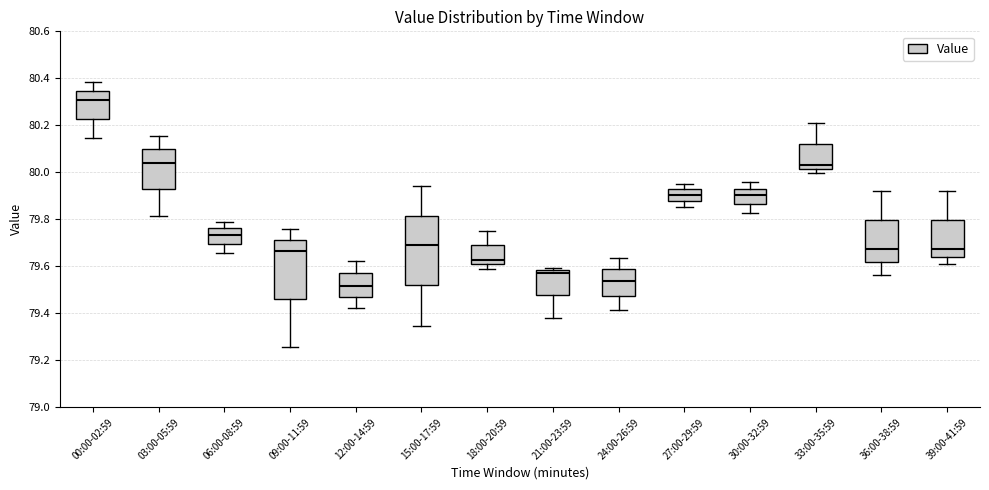

Reading left to right, transcribe this box plot: for each box, give where its median line is, the range the box spans, and where its two whiskers end, as read against the y-axis. The values are not printed on the chart, so give them approximately, as read against the axis.

00:00-02:59: median 80.30, box 80.22 to 80.34, whiskers 80.14 to 80.38
03:00-05:59: median 80.04, box 79.92 to 80.10, whiskers 79.82 to 80.16
06:00-08:59: median 79.74, box 79.70 to 79.76, whiskers 79.66 to 79.80
09:00-11:59: median 79.66, box 79.46 to 79.72, whiskers 79.26 to 79.76
12:00-14:59: median 79.52, box 79.48 to 79.56, whiskers 79.42 to 79.62
15:00-17:59: median 79.70, box 79.52 to 79.82, whiskers 79.34 to 79.94
18:00-20:59: median 79.62, box 79.60 to 79.68, whiskers 79.58 to 79.76
21:00-23:59: median 79.58 (just below the box's upper edge), box 79.48 to 79.58, whiskers 79.38 to 79.60
24:00-26:59: median 79.54, box 79.48 to 79.58, whiskers 79.42 to 79.64
27:00-29:59: median 79.90, box 79.88 to 79.92, whiskers 79.86 to 79.96
30:00-32:59: median 79.90, box 79.86 to 79.94, whiskers 79.82 to 79.96
33:00-35:59: median 80.04, box 80.02 to 80.12, whiskers 80.00 to 80.20
36:00-38:59: median 79.68, box 79.62 to 79.80, whiskers 79.56 to 79.92
39:00-41:59: median 79.68, box 79.64 to 79.80, whiskers 79.62 to 79.92